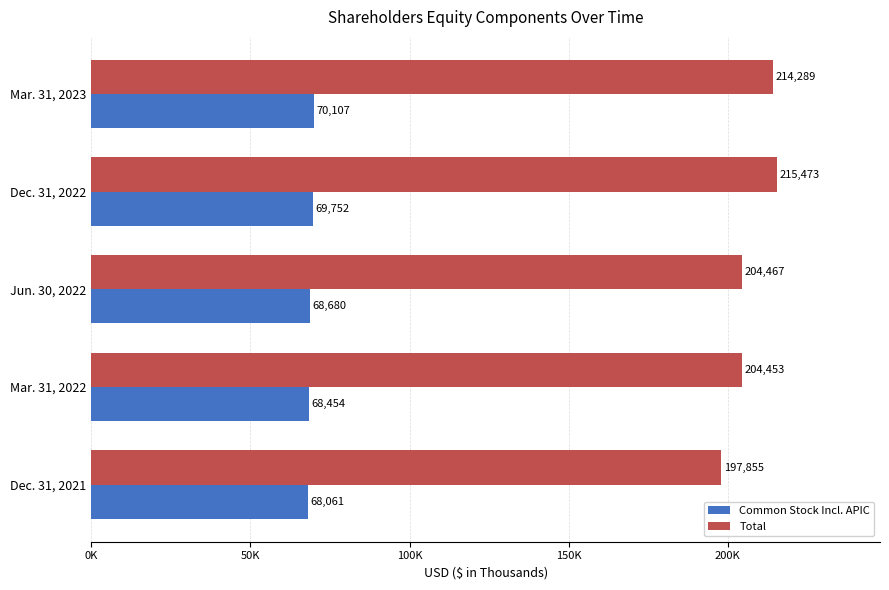

What are all the series names shown in the legend?

Common Stock Incl. APIC, Total